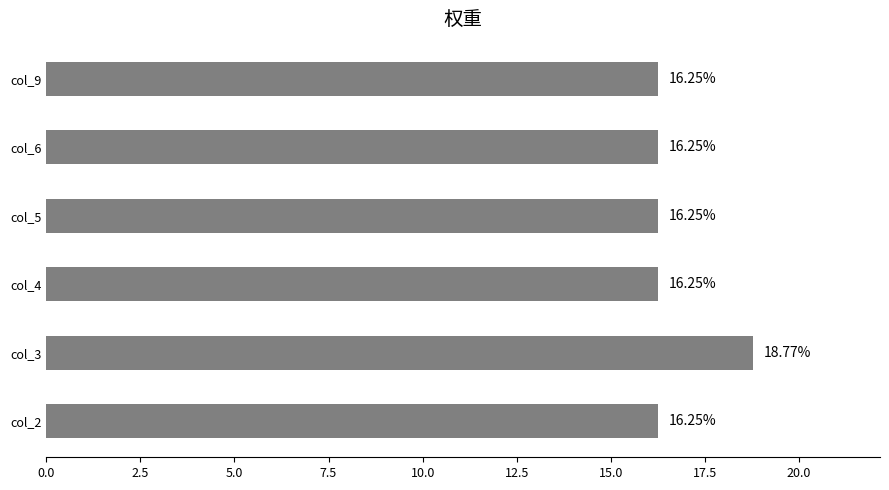

What is the ratio of the value at col_2 to the value at col_9?

1.0